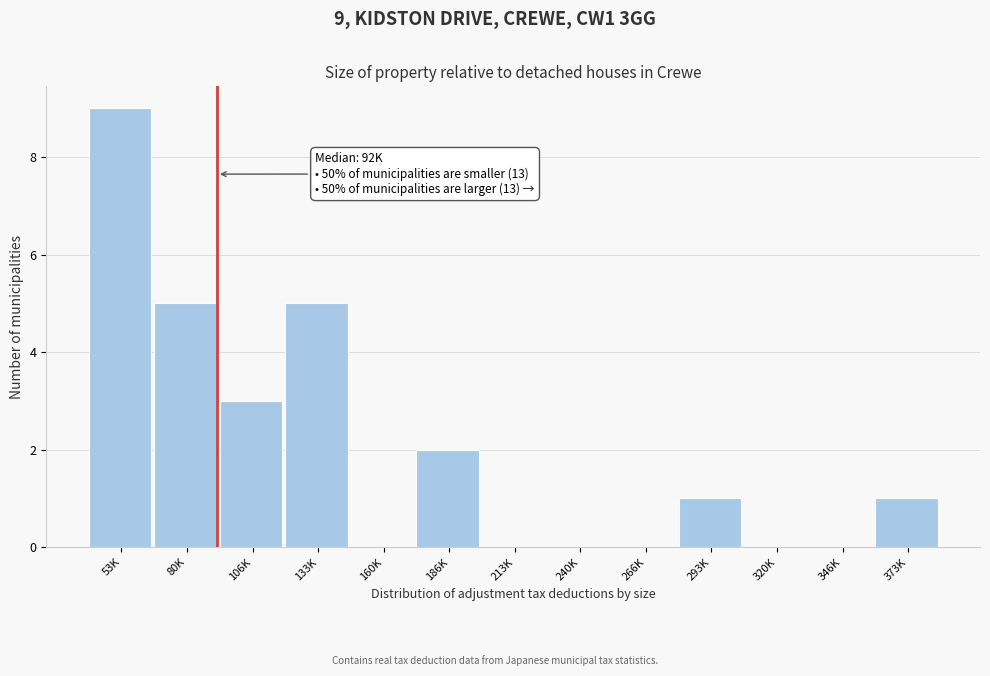

Reading left to right, list all the values displayed in this chart.

53K=9	80K=5	106K=3	133K=5	160K=0	186K=2	213K=0	240K=0	266K=0	293K=1	320K=0	346K=0	373K=1